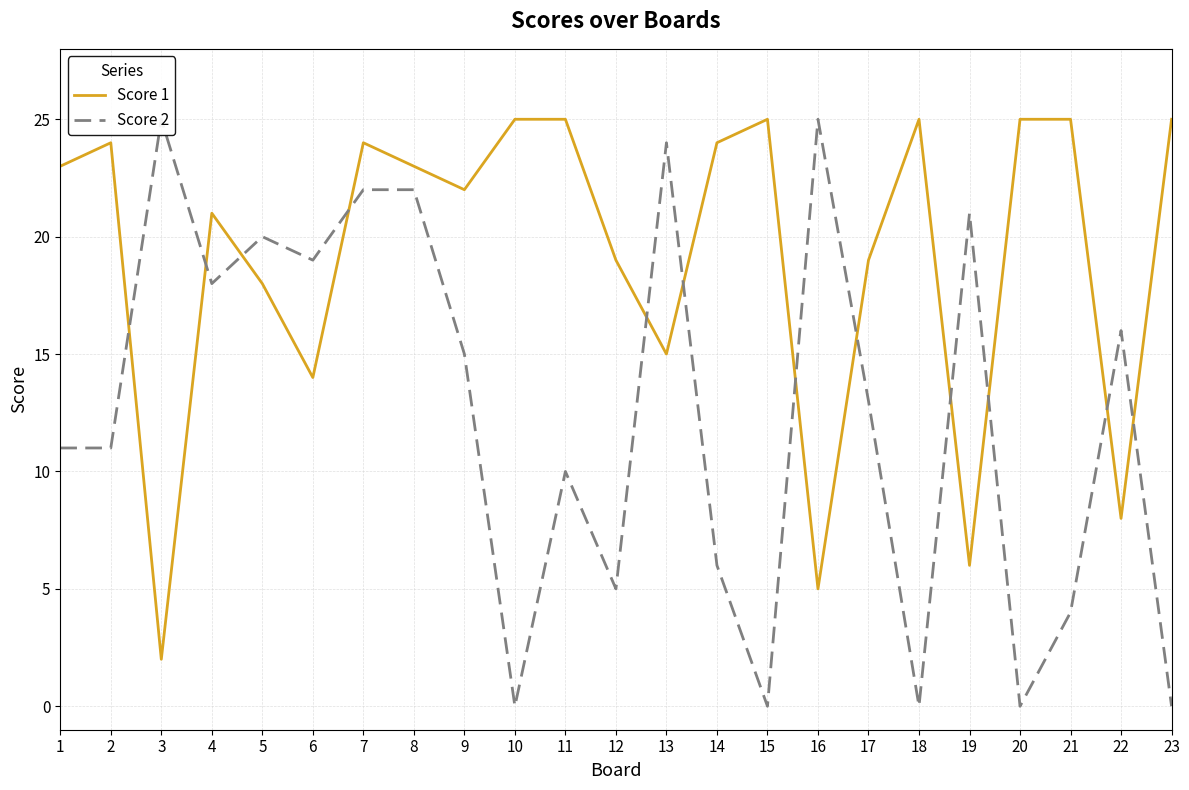

Rank the series at 15 from highest to lowest value.

Score 1, Score 2